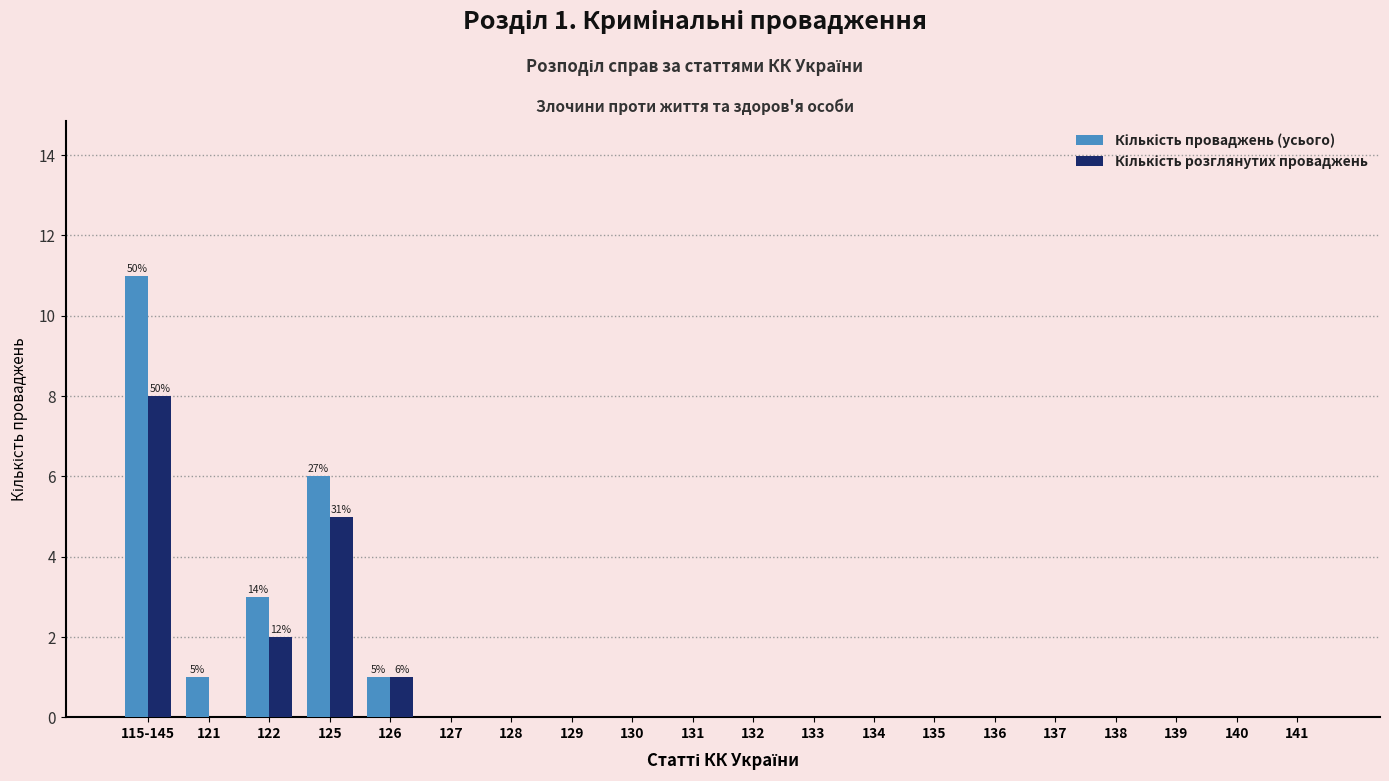

What is the maximum value shown in the chart?

11